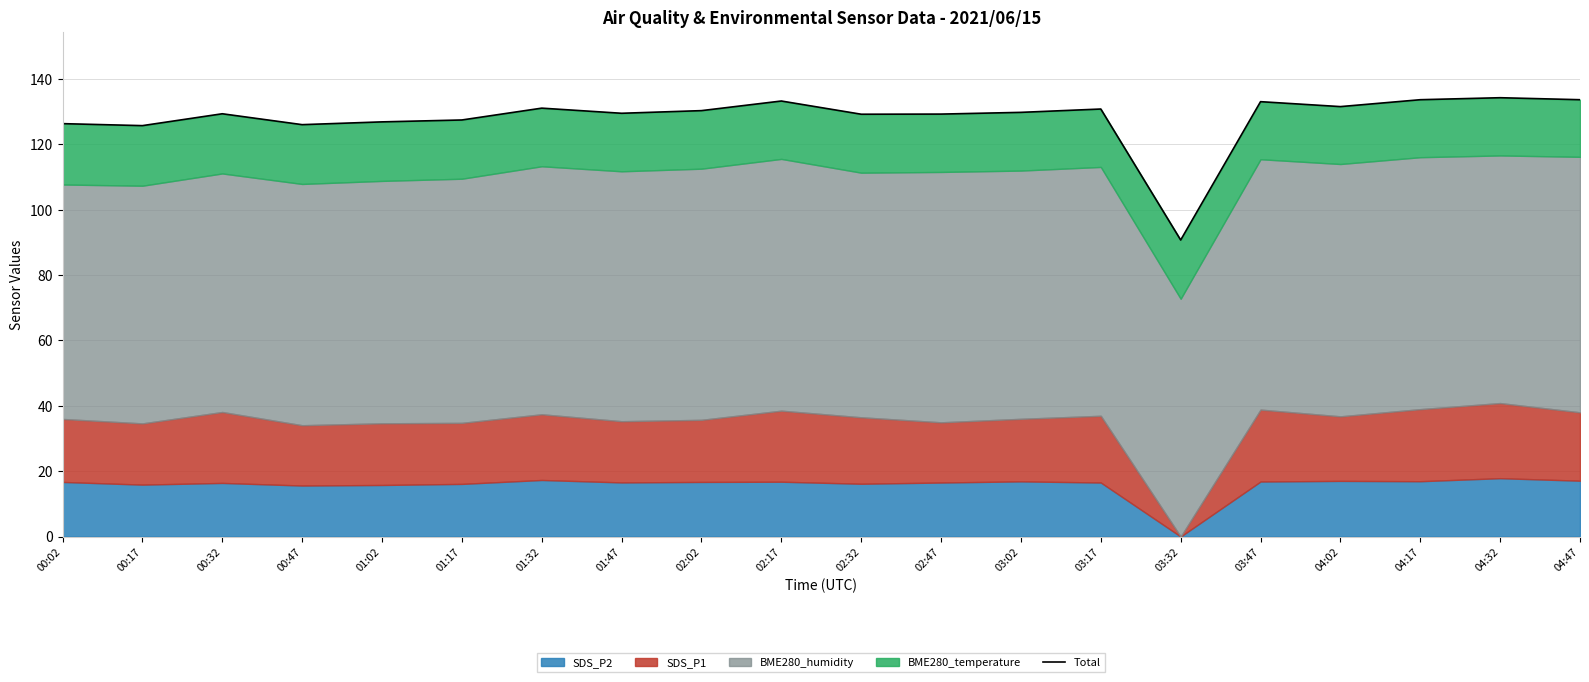

Which category has the highest value across all series?

04:32